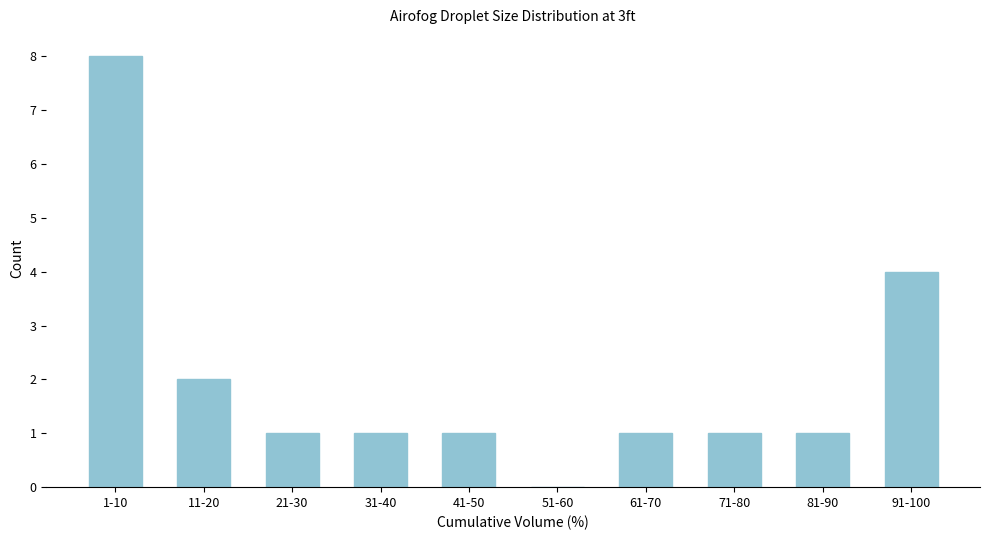

Reading left to right, what are all the values shown in this chart?

1-10=8	11-20=2	21-30=1	31-40=1	41-50=1	51-60=0	61-70=1	71-80=1	81-90=1	91-100=4